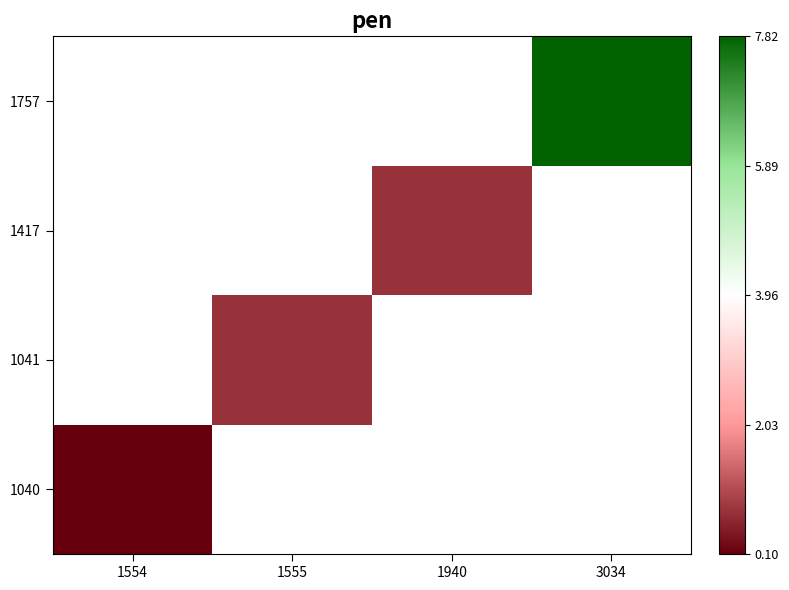

Is it true that 1040 equals 0.2 at 1554?

False